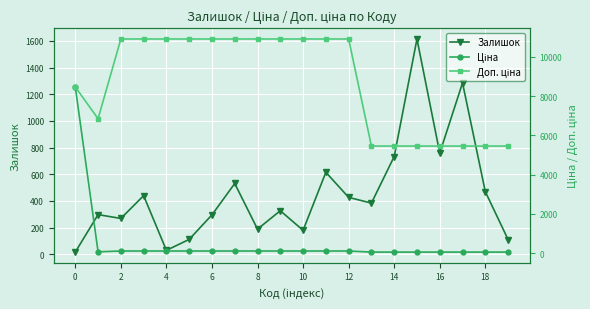

What is the maximum value for Залишок?

1614